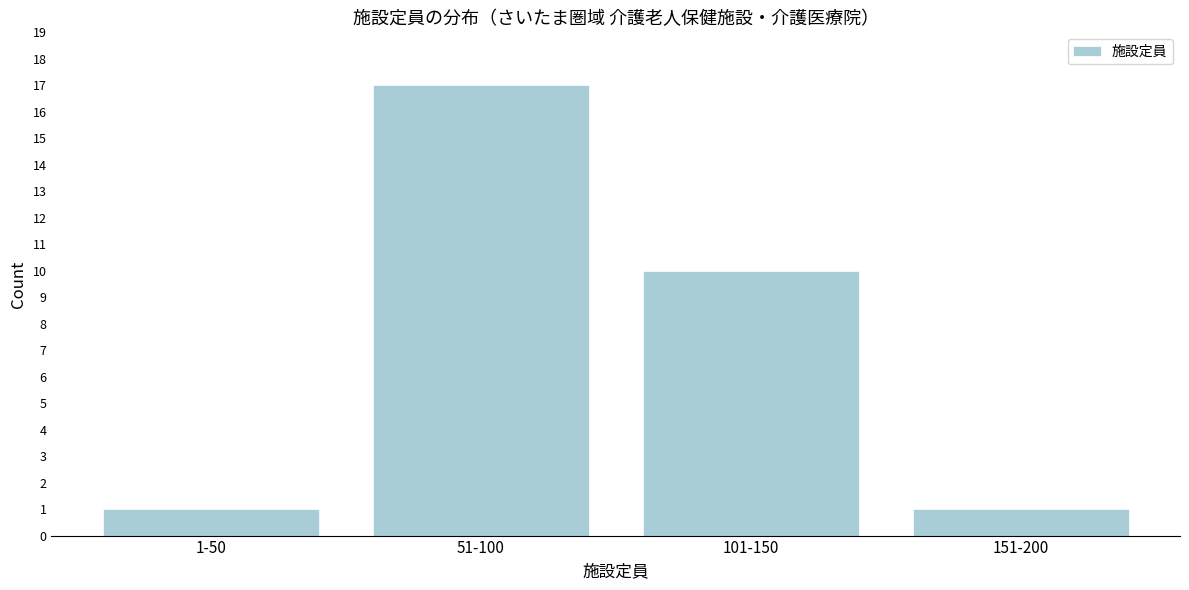

Reading left to right, what are all the values shown in this chart?

1-50=1	51-100=17	101-150=10	151-200=1